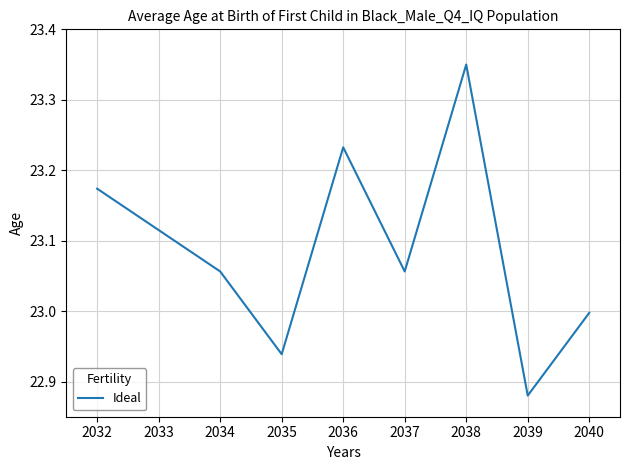

What is the change in value from 2038 to 2040?

-0.4